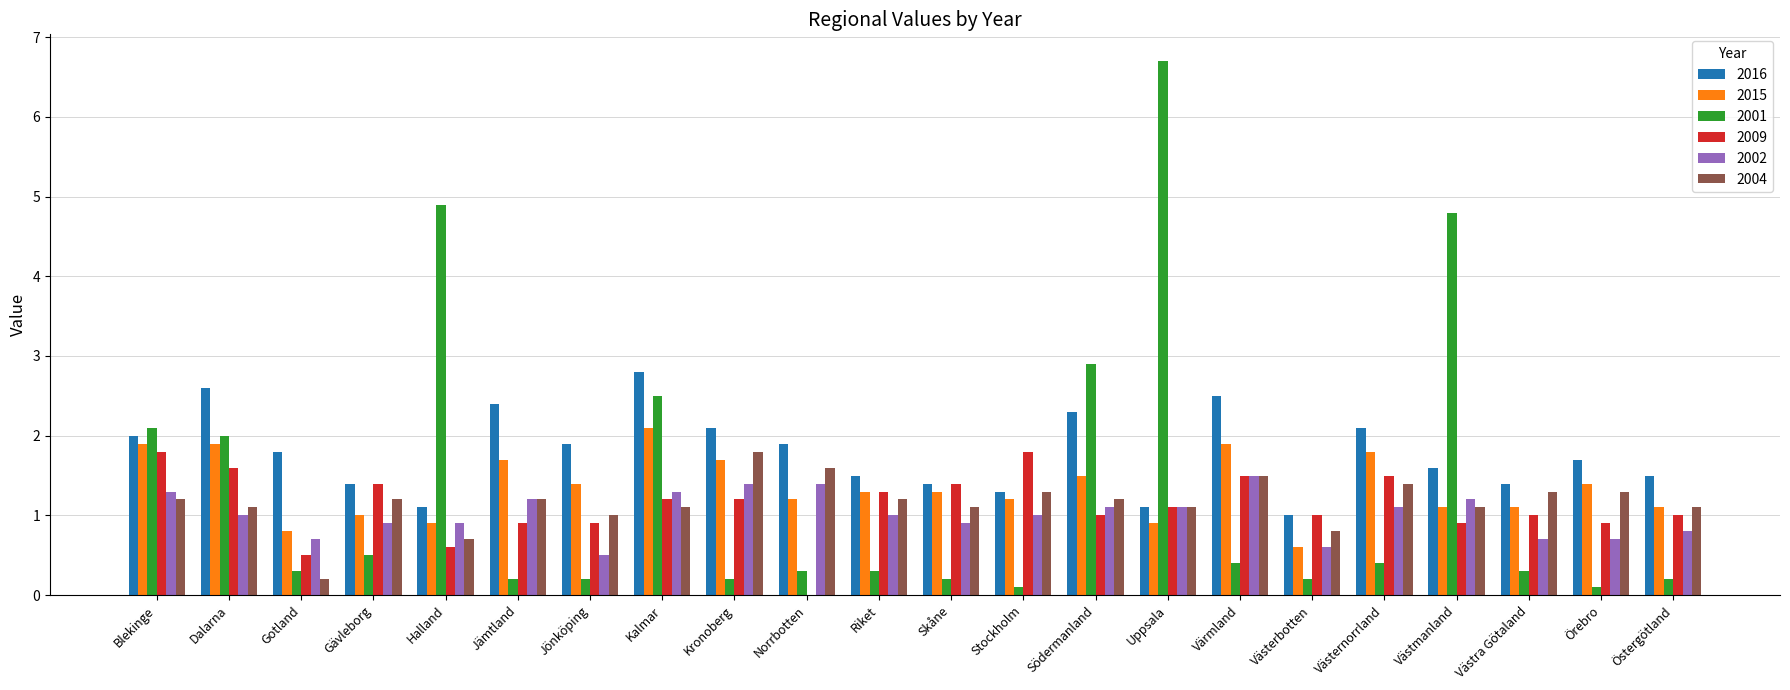

Which series changed the most between Riket and Värmland?

2016